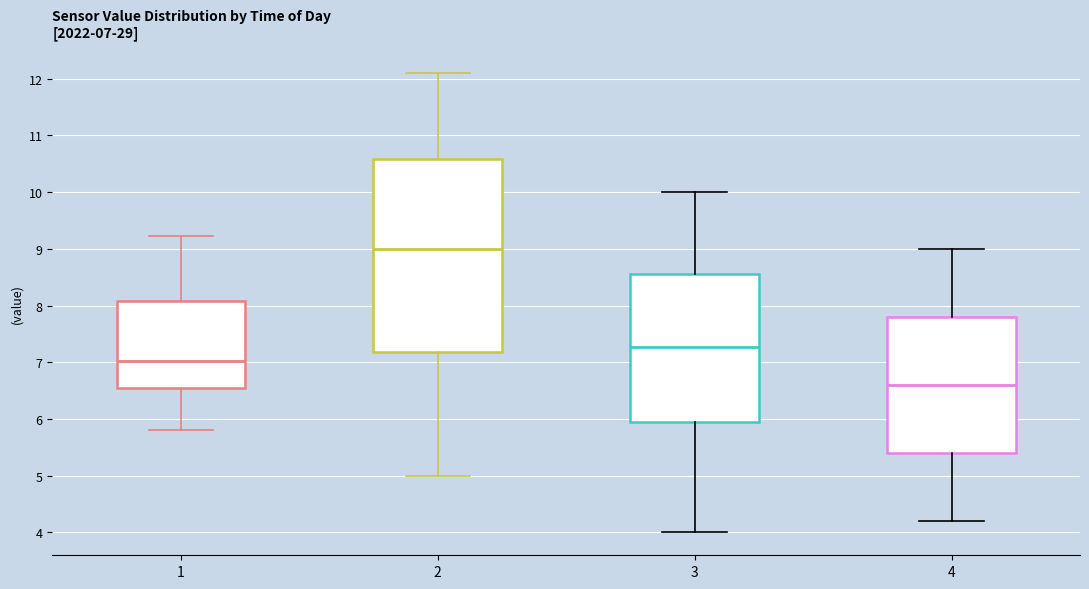

Comparing the boxes themselves (not the whiskers), which one is the tallest?

2